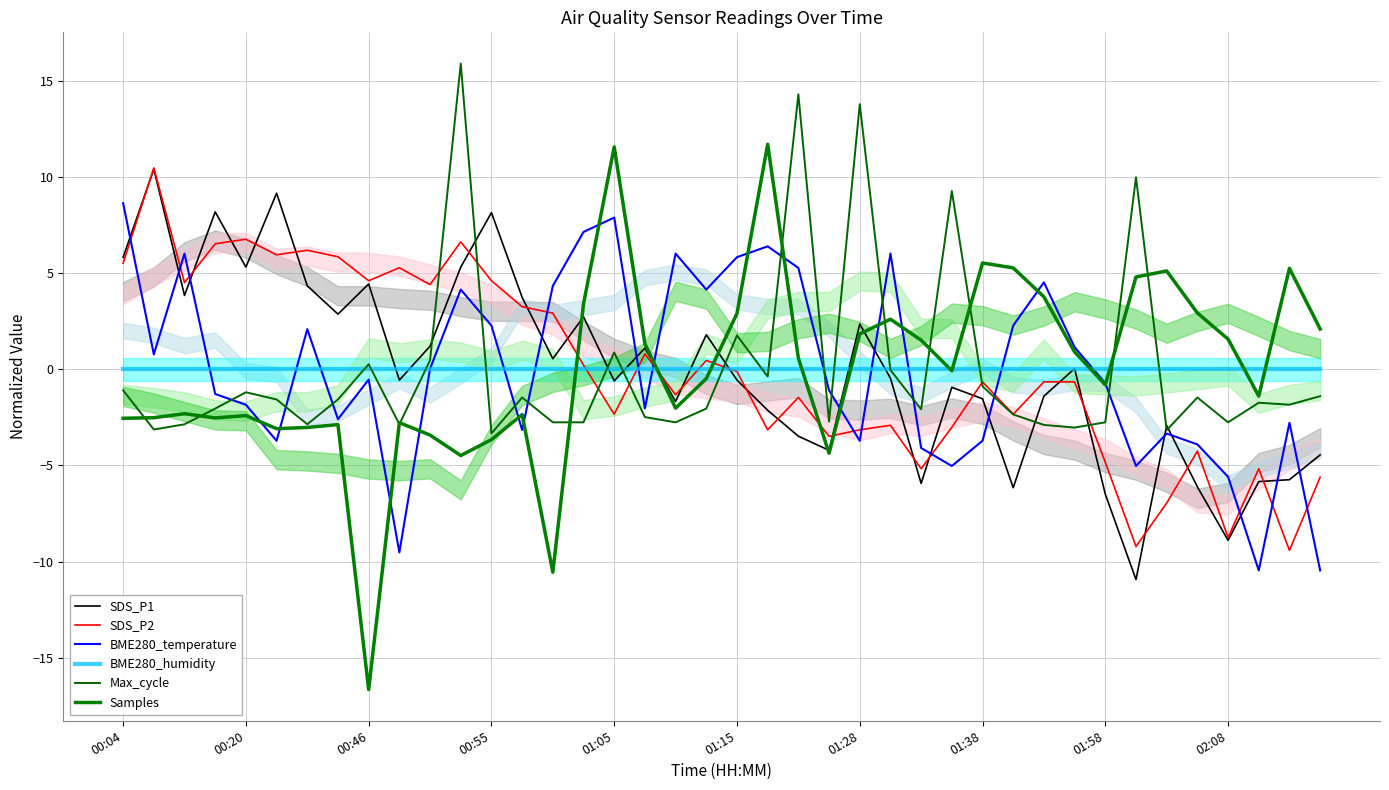

In Max_cycle, how many points are lower than both neighbors (excluding endpoints)?

12